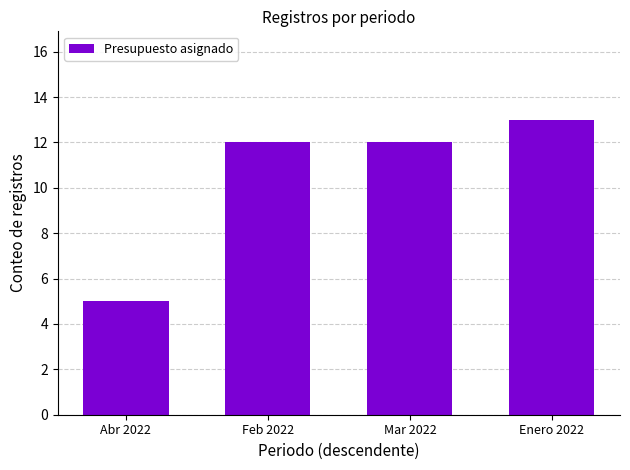

What is the change in value from Feb 2022 to Enero 2022?

+1